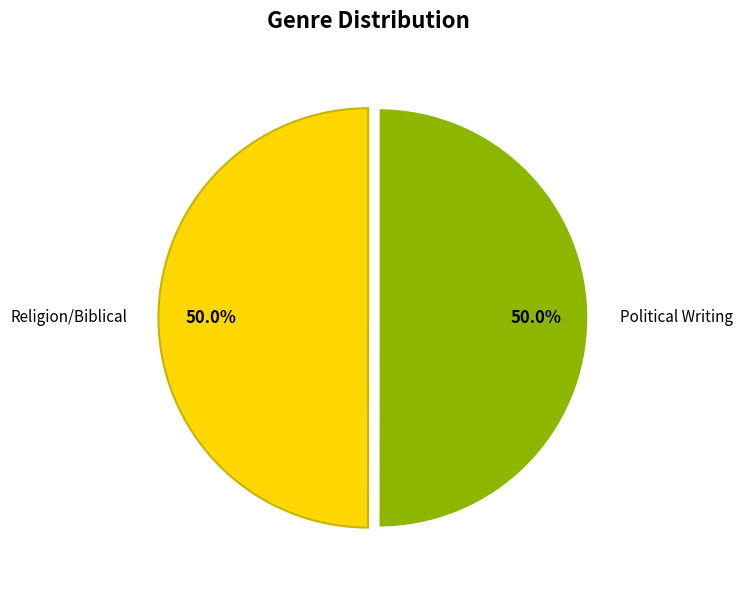

Approximately how many times larger is the value at Religion/Biblical compared to Political Writing?

1.0